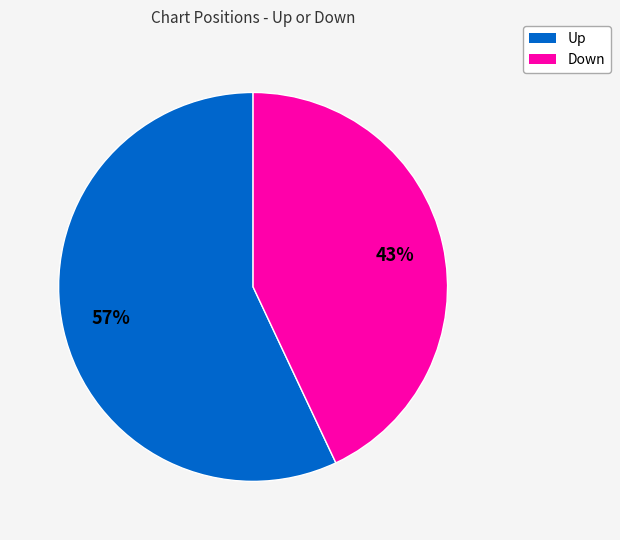

The Down slice represents 56% of the pie. True or false?

False